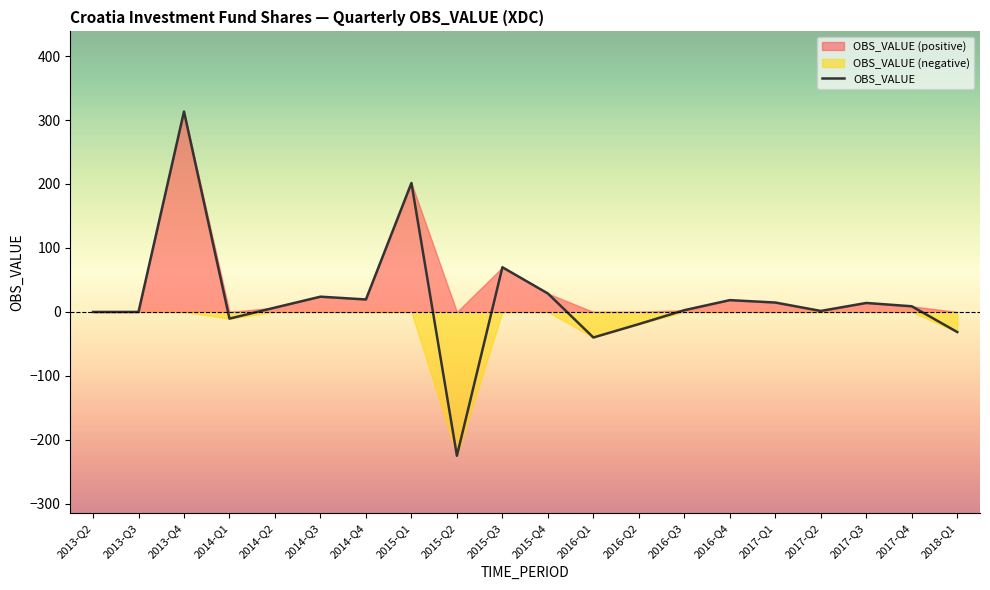

Does the chart display data point markers on the line(s)?

No